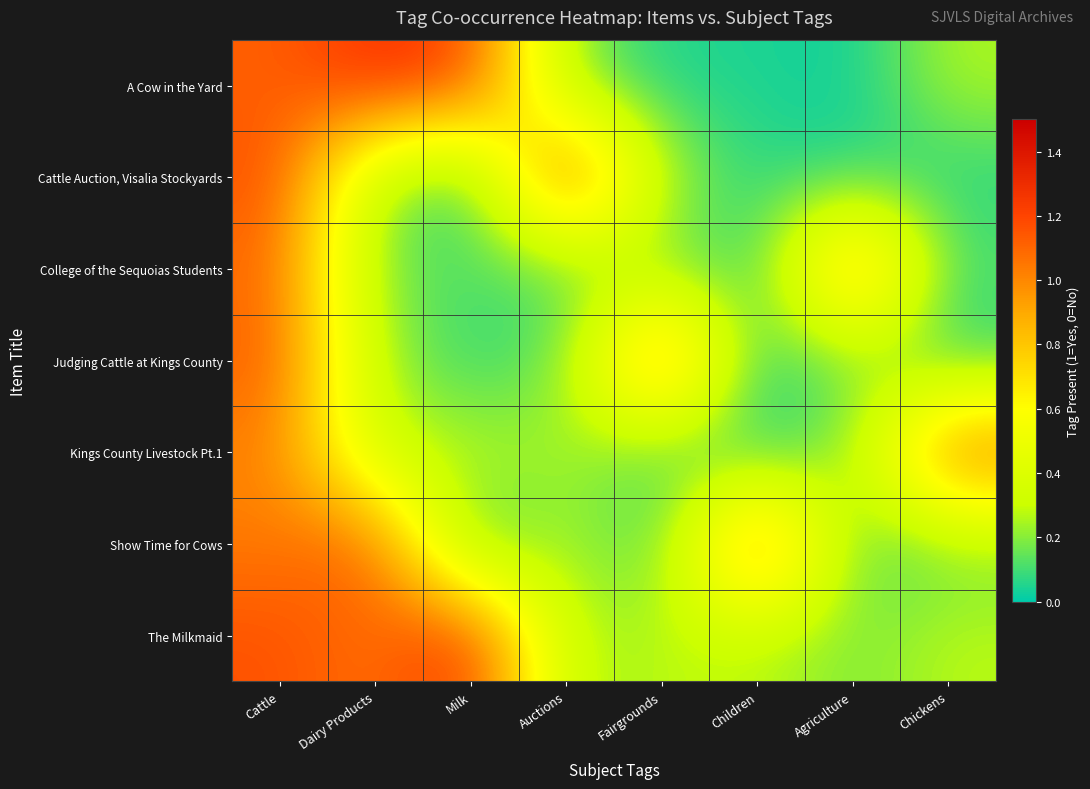

What is the total value across all series at Cattle?

7.7